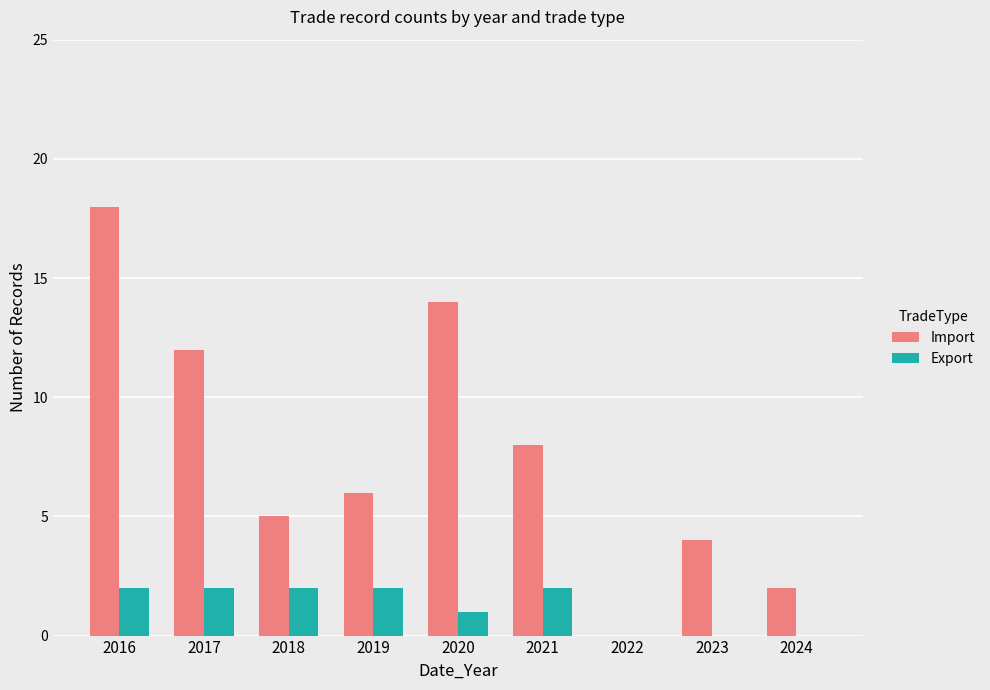

At which category does the chart reach its peak across all series?

2016